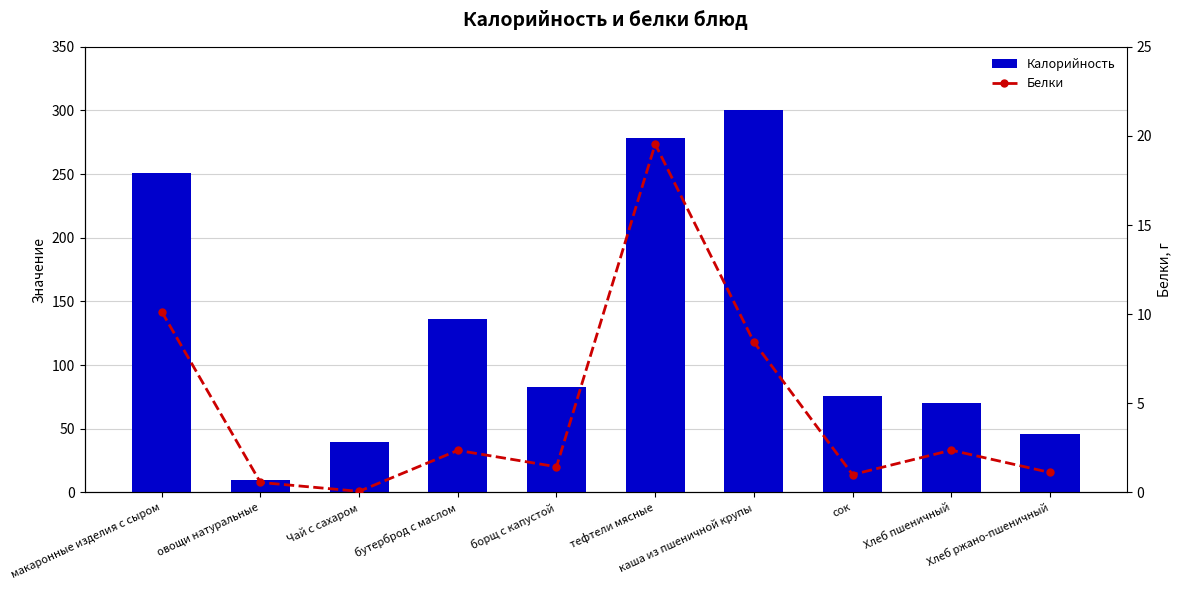

Is the value of Белки at борщ с капустой greater than the value of Калорийность at Хлеб пшеничный?

No